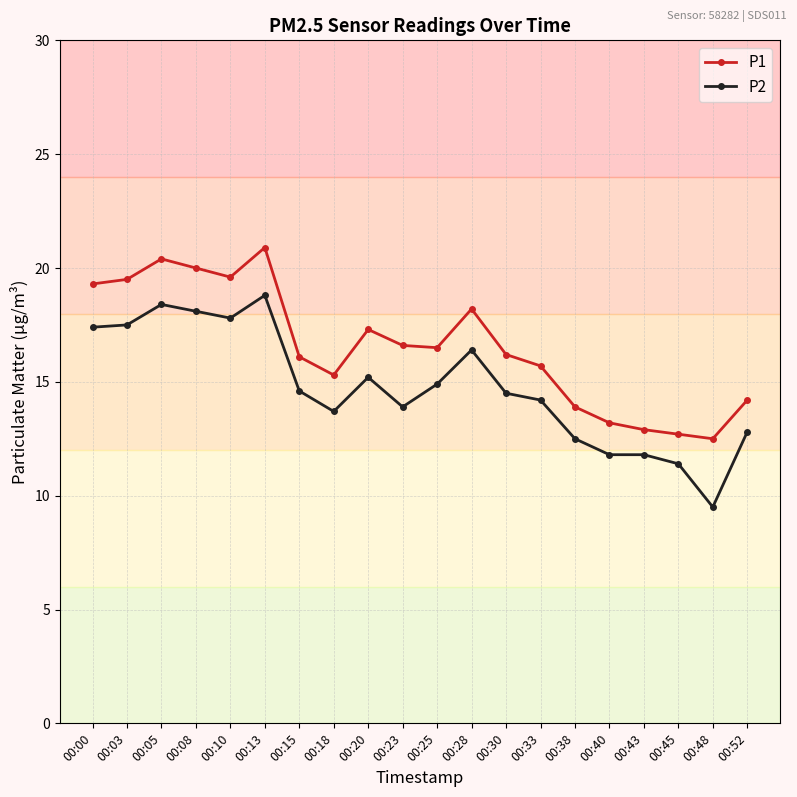

Is it true that P2 equals 25.1 at 00:00?

False